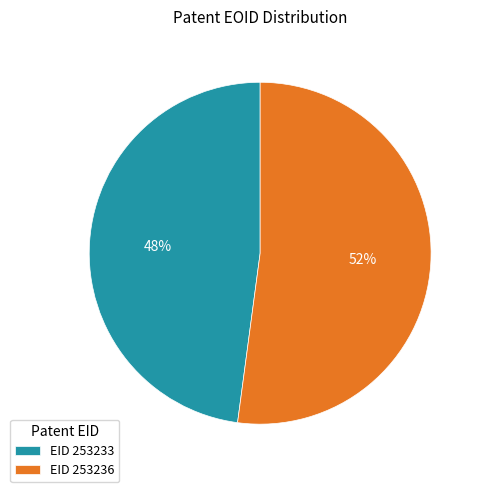

Is there a majority slice in this chart?

Yes